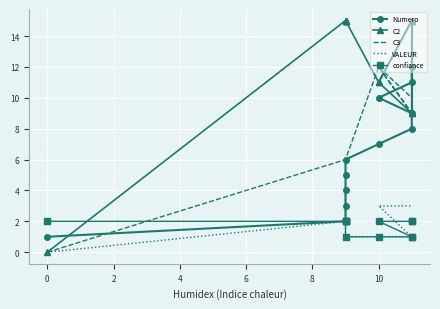

The VALEUR series shows 3 at 11. True or false?

True